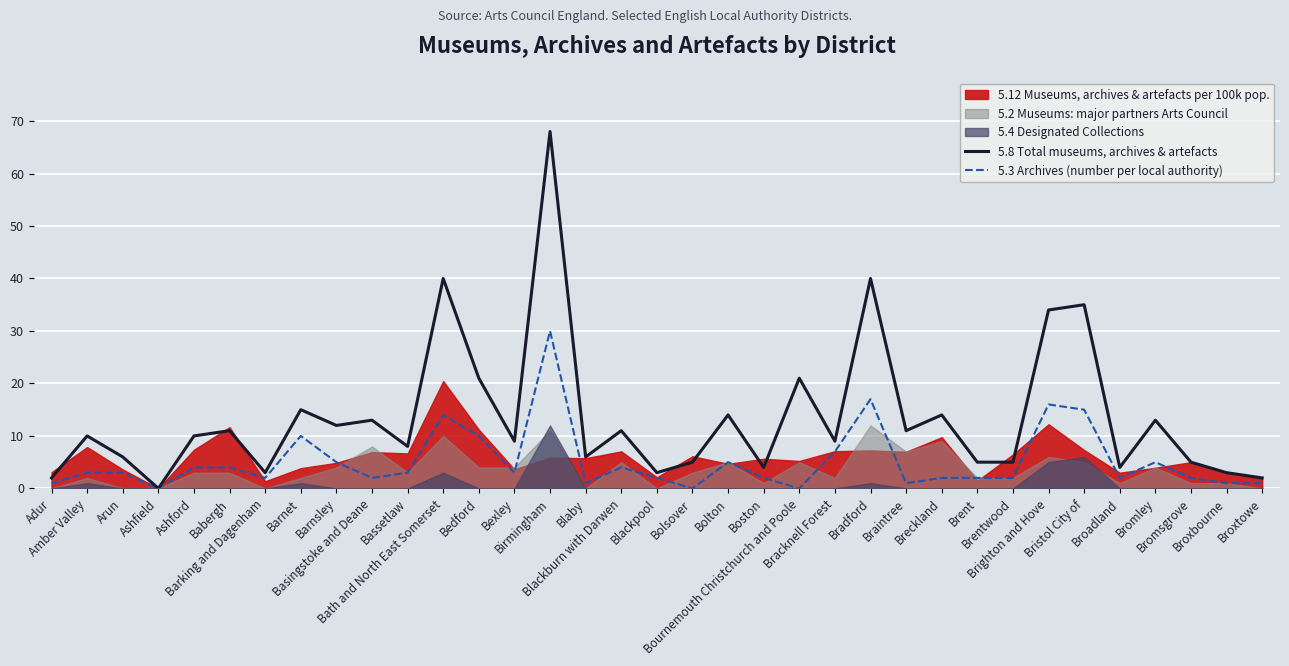

The 5.8 Total museums, archives & artefacts series shows 5 at Brent. True or false?

True